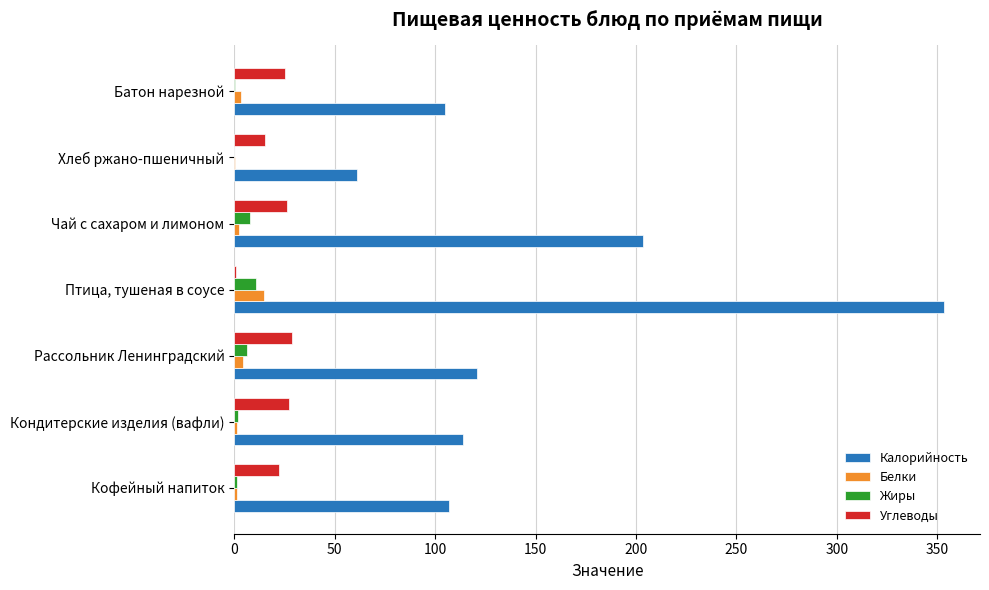

What is the sum of all Углеводы values?

145.6